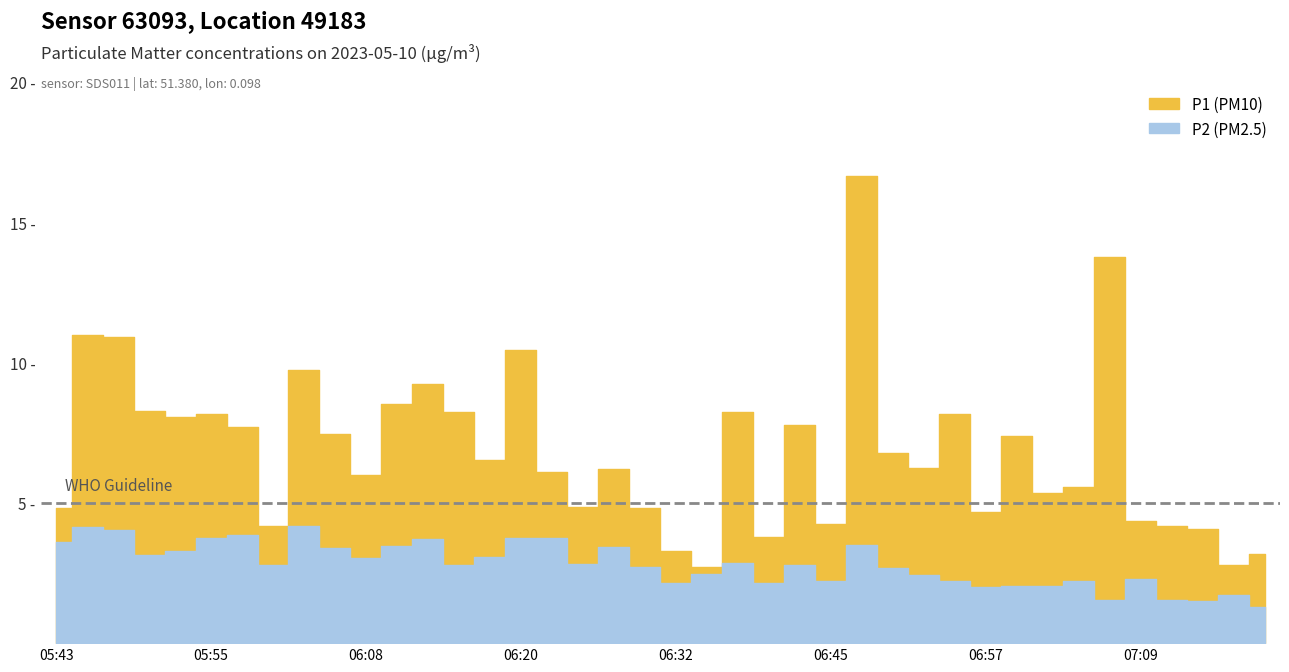

The value of P2 at 06:08 is 3.0. True or false?

True